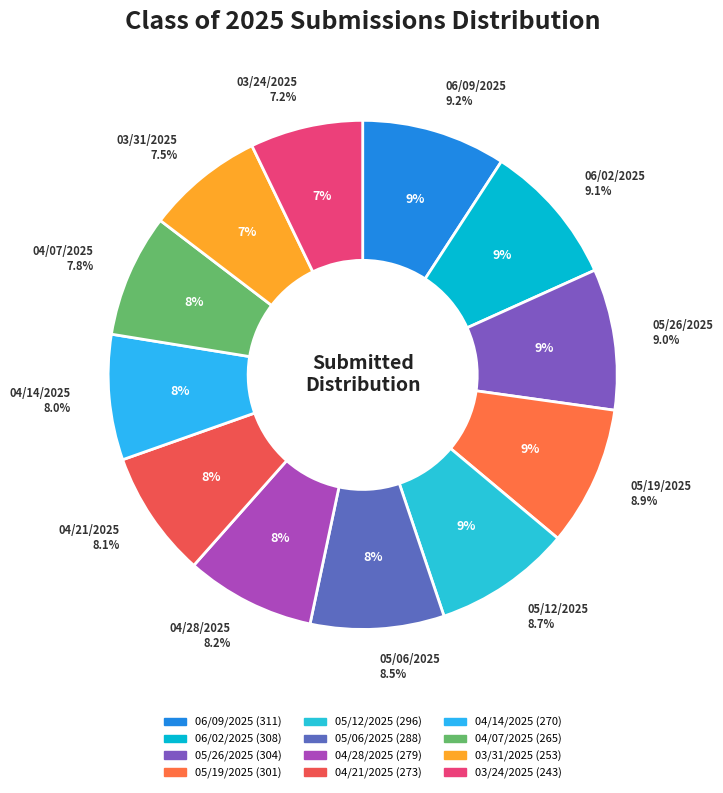

Rank the categories by value from highest to lowest.

06/09/2025, 06/02/2025, 05/26/2025, 05/19/2025, 05/12/2025, 05/06/2025, 04/28/2025, 04/21/2025, 04/14/2025, 04/07/2025, 03/31/2025, 03/24/2025